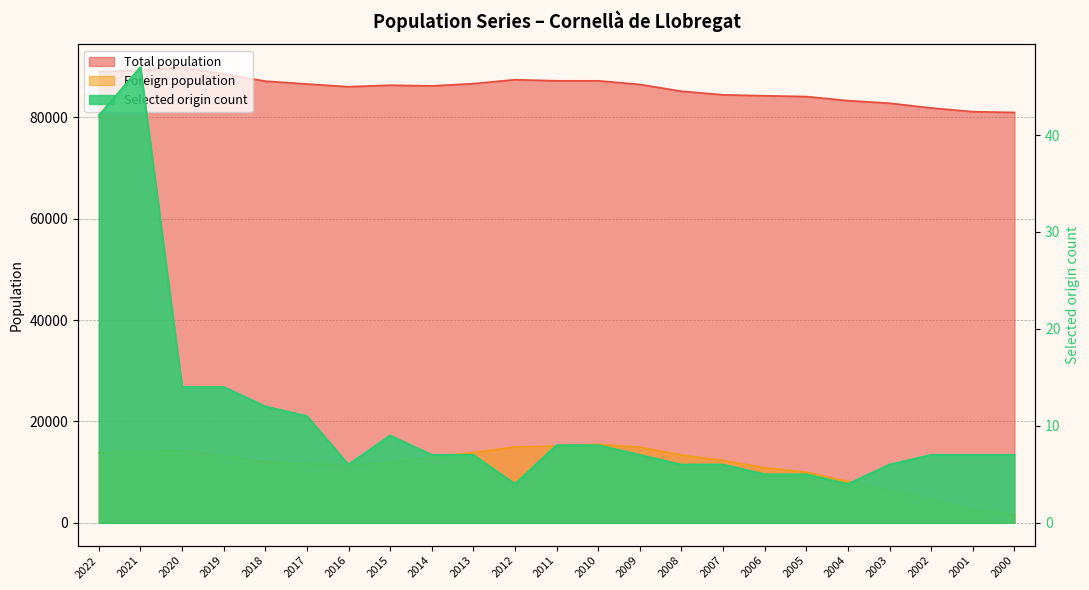

List the series in order of their peak value, highest first.

Total population, Foreign population, Selected origin count